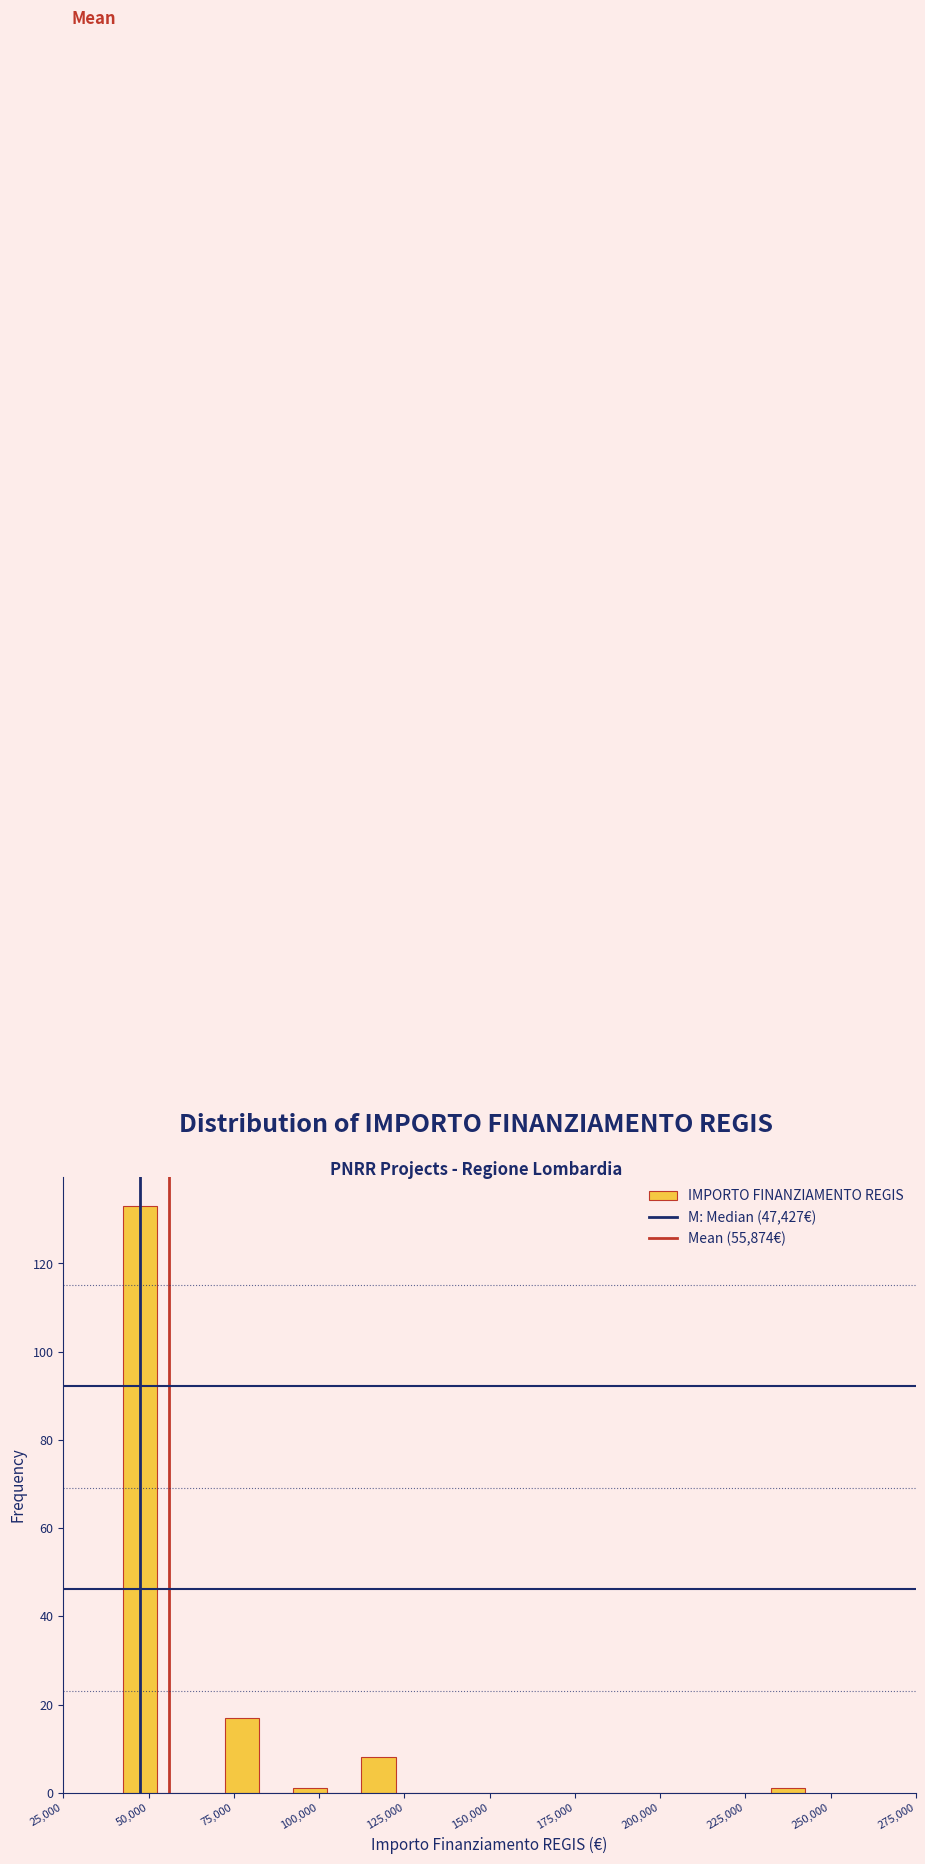

Read against the x-axis, roughly where is the centre of the tallest bar?

45000